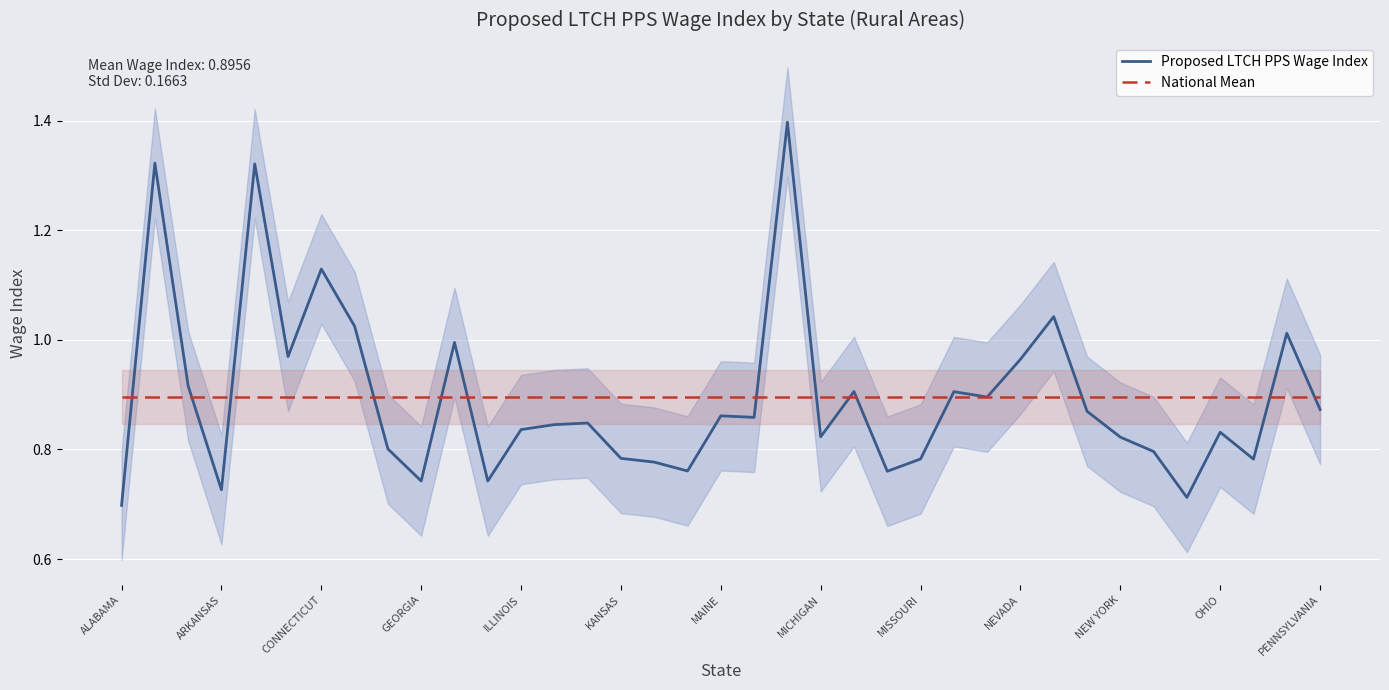

The value of Proposed LTCH PPS Wage Index at NEVADA is 0.2. True or false?

False